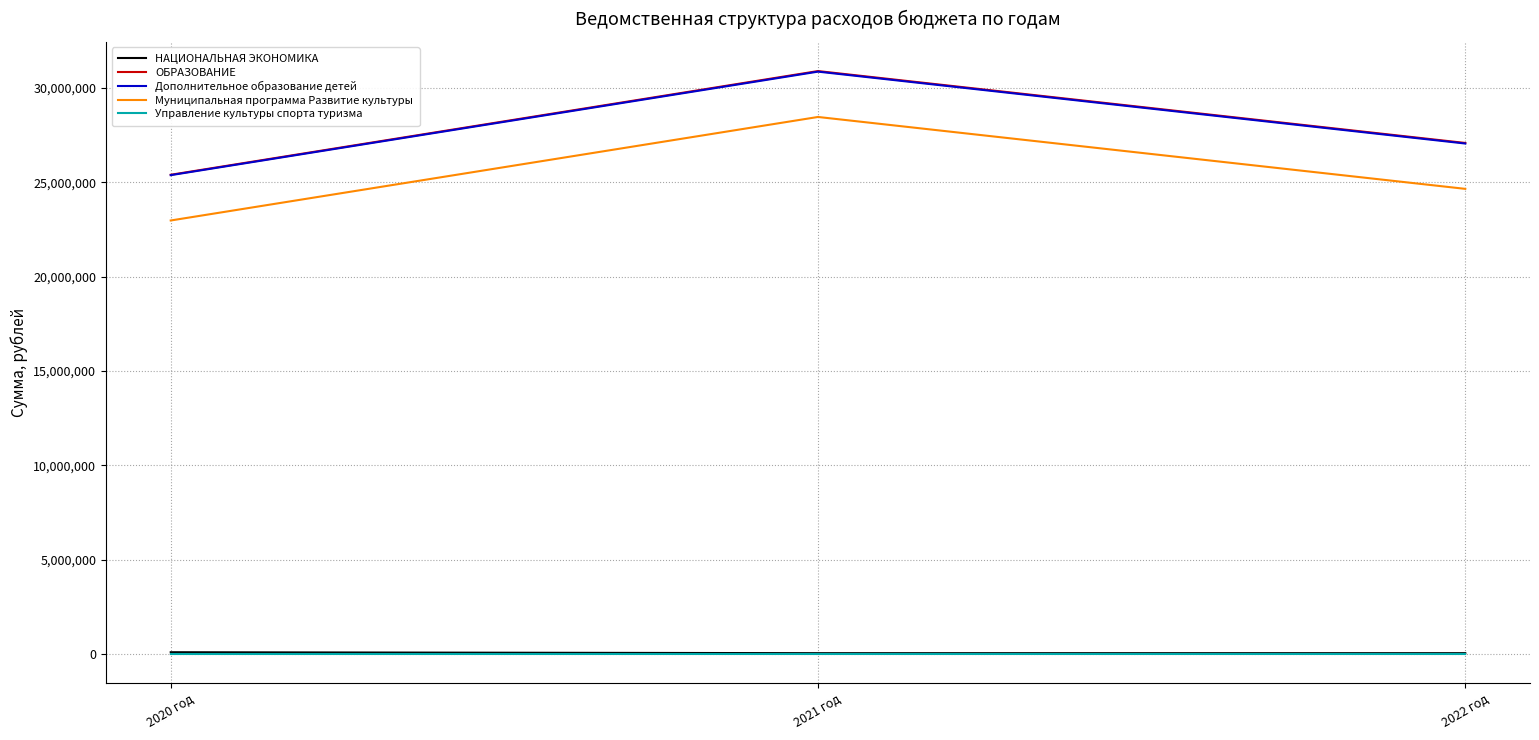

What is the total value across all series at 2020 год?

73873751.2